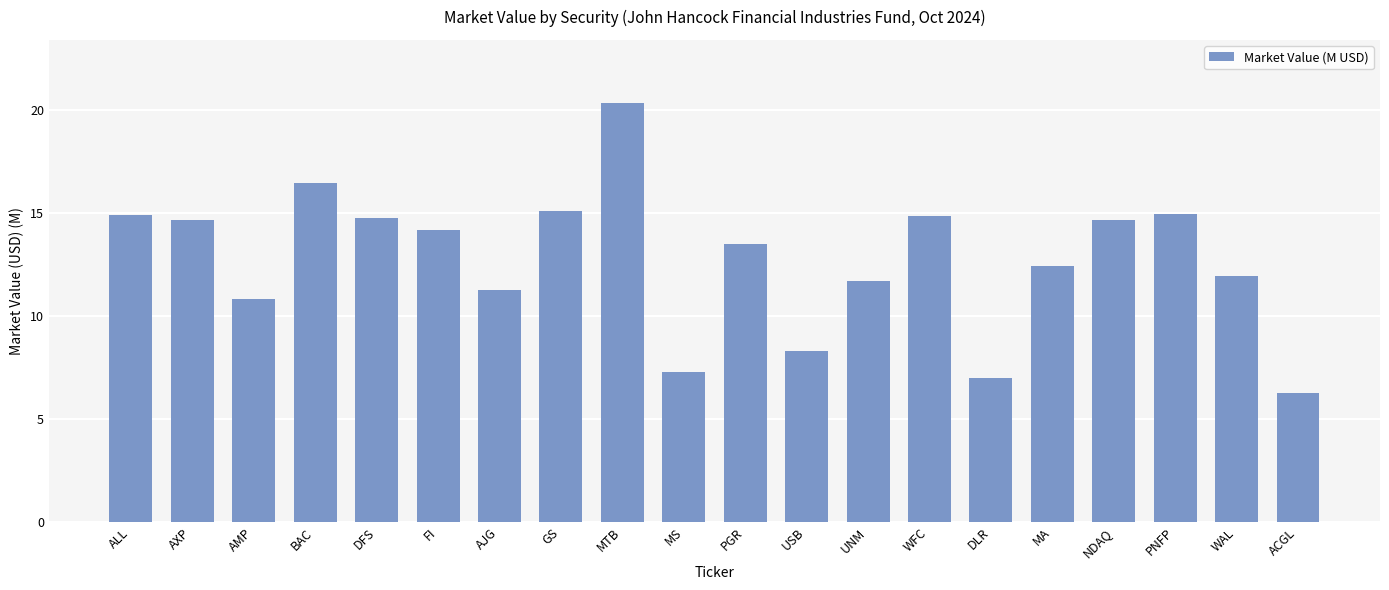

Between USB and FI, which is larger?

FI